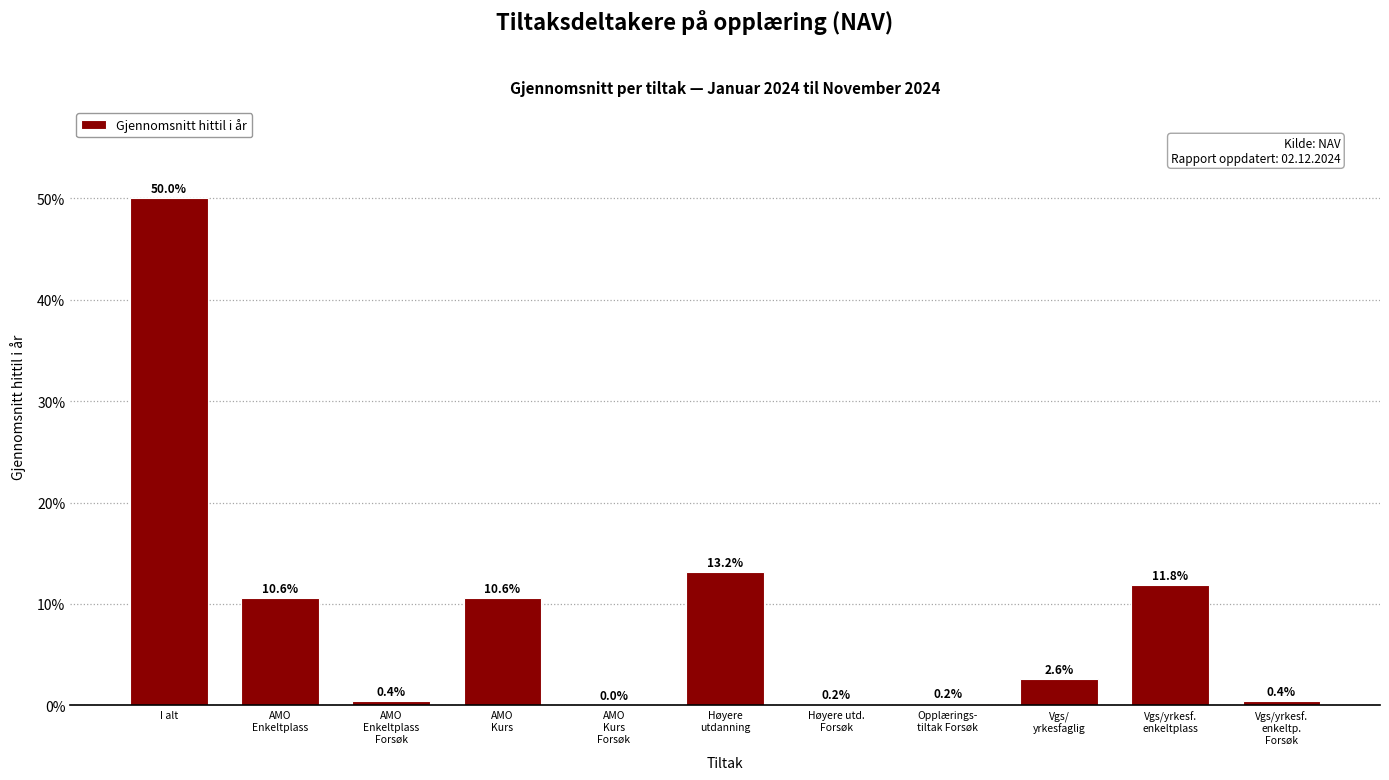

At which category does the chart reach its peak across all series?

I alt